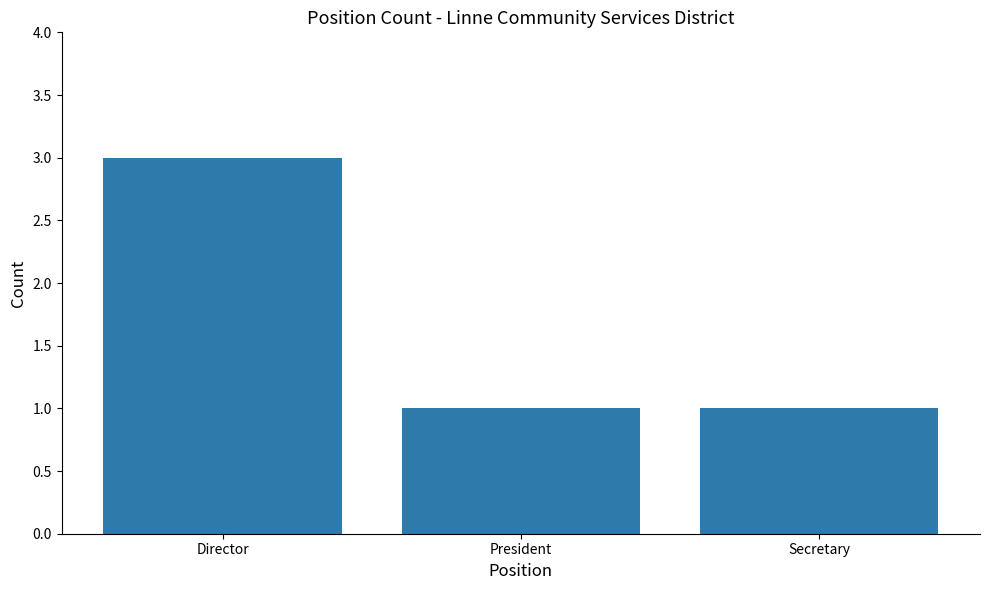

Reading left to right, list all the values displayed in this chart.

3	1	1